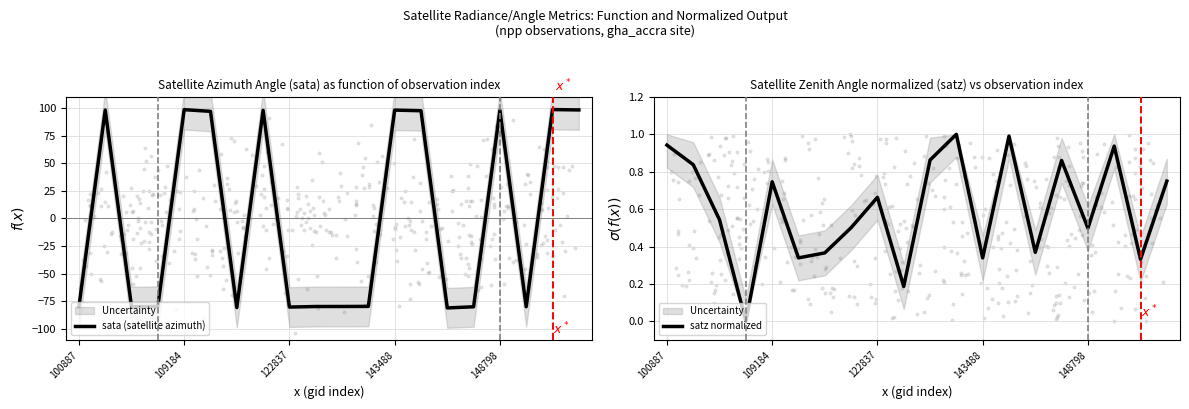

At how many categories does at least one series exceed -2?

20